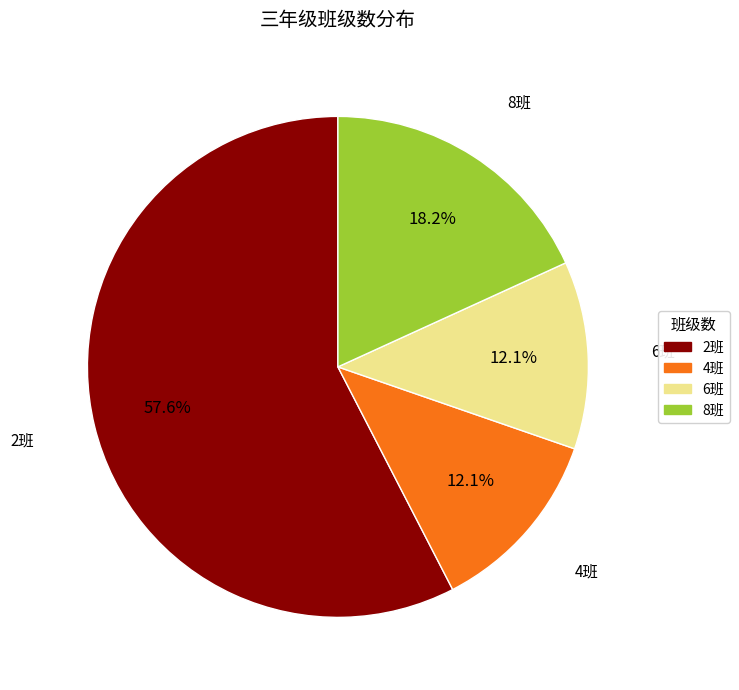

Is there a majority slice in this chart?

Yes